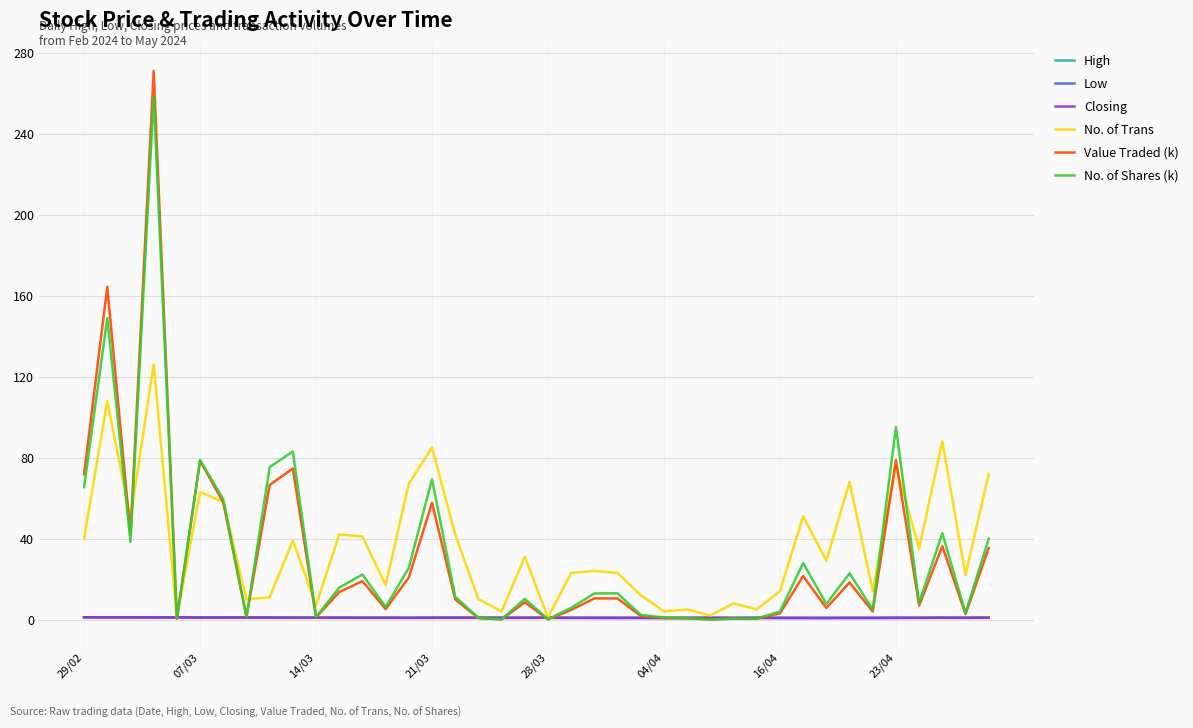

Which series has the largest range (max minus min)?

Value Traded (k)